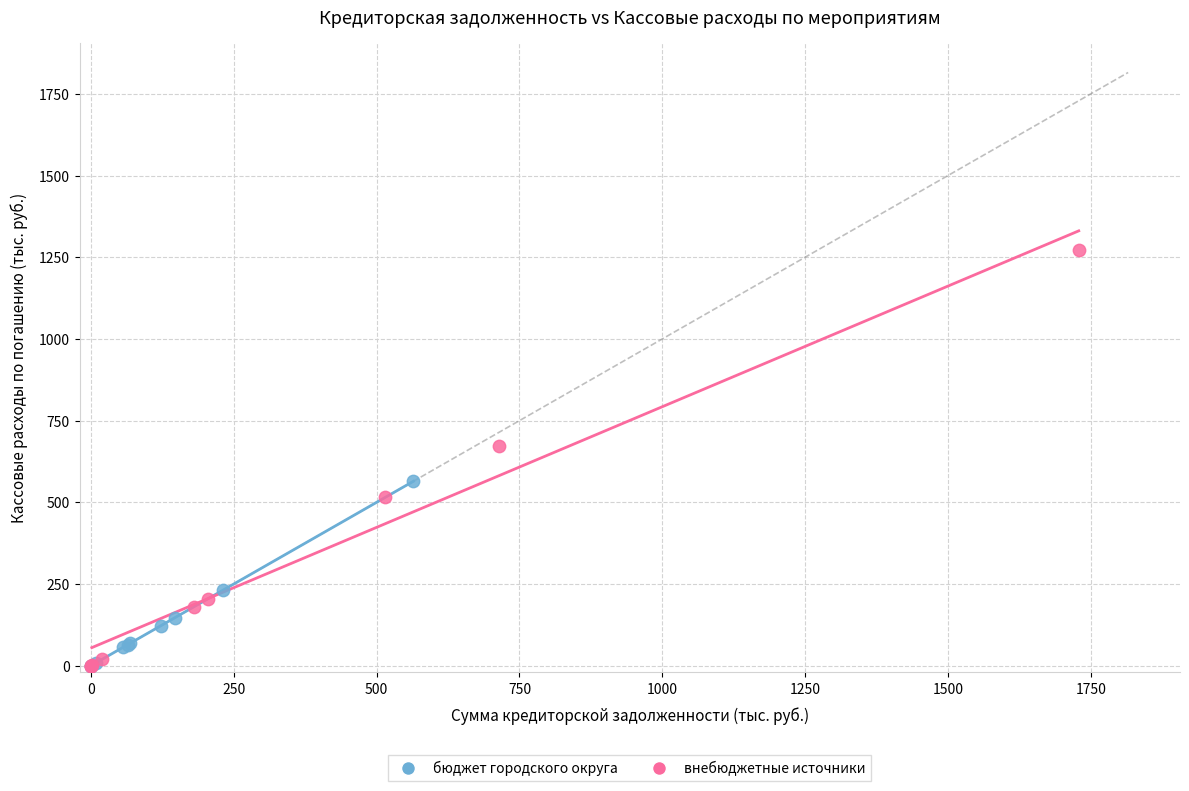

Which series reaches the maximum Y coordinate?

внебюджетные источники